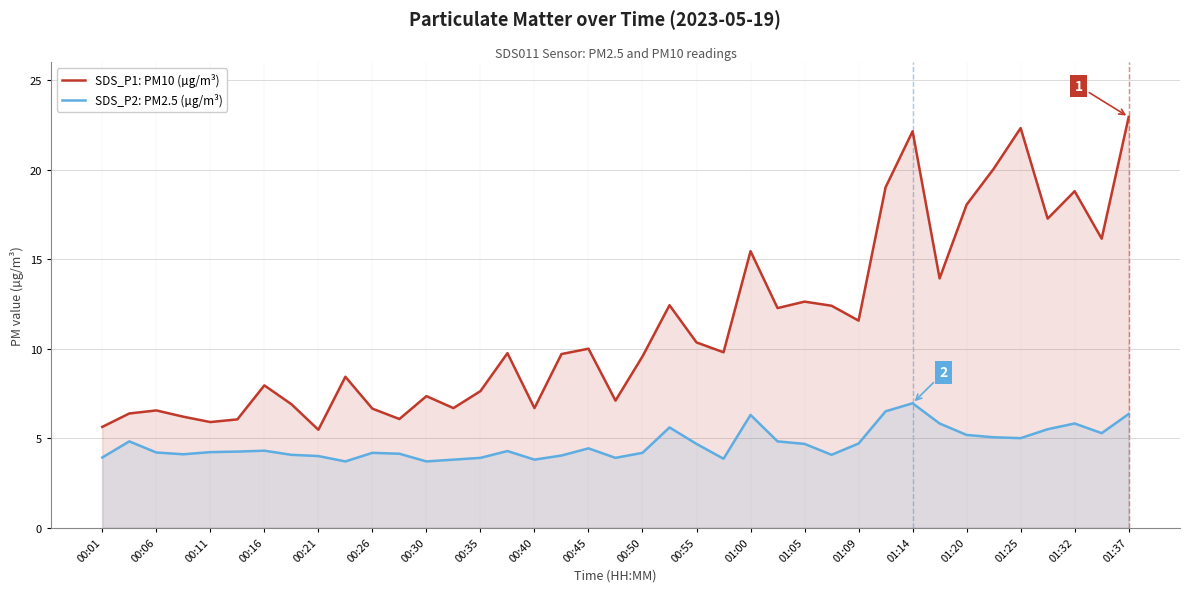

Which series has the largest total across all categories?

SDS_P1: PM10 (µg/m³)